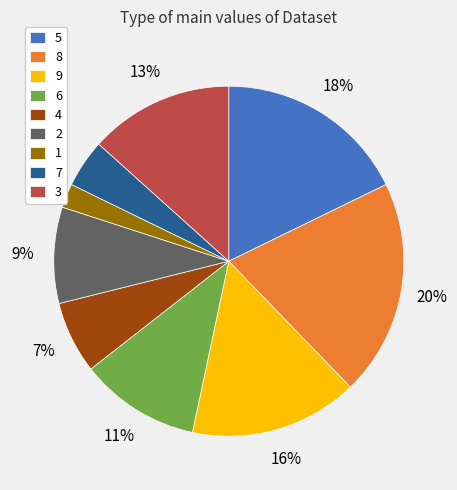

To the nearest percent, what portion does 5 represent?

18%